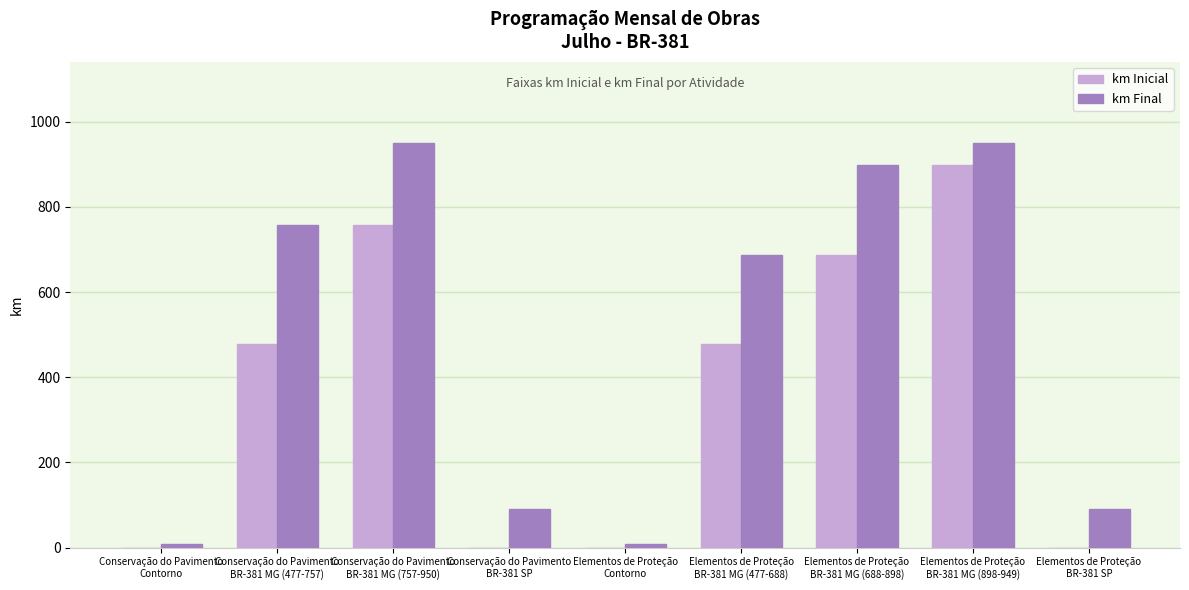

What is the maximum value for km Inicial?

898.0